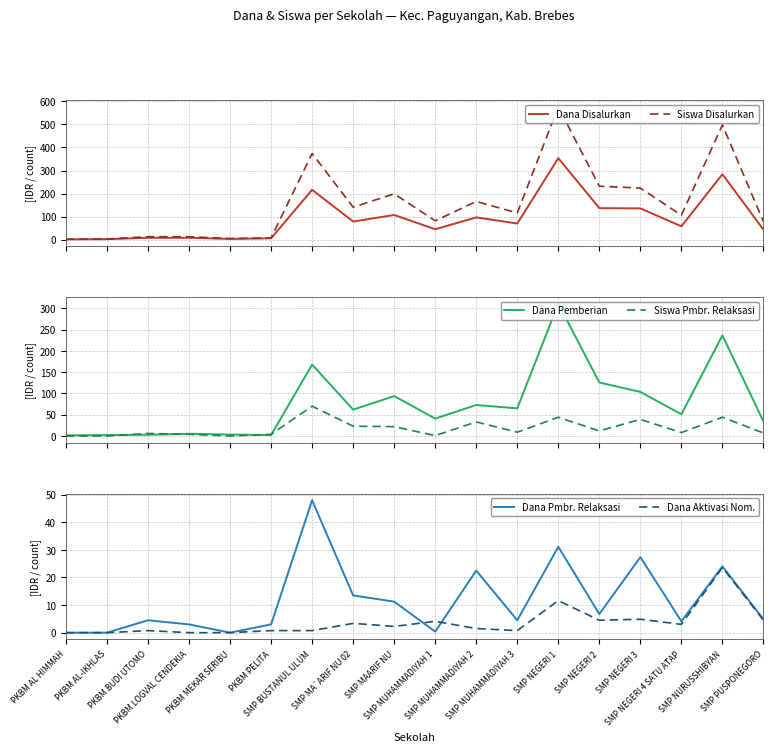

Does the chart have visible grid lines?

Yes